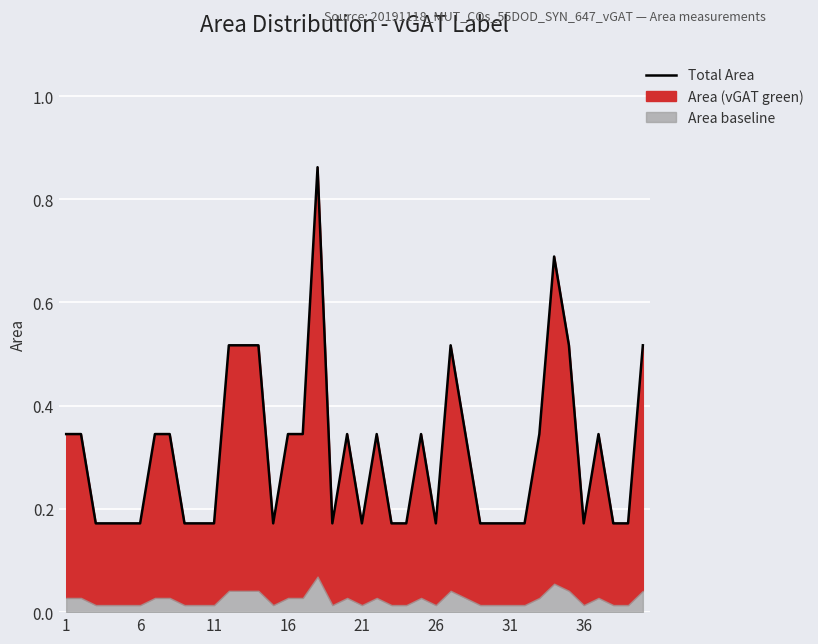

What is the sum of all values?

12.2